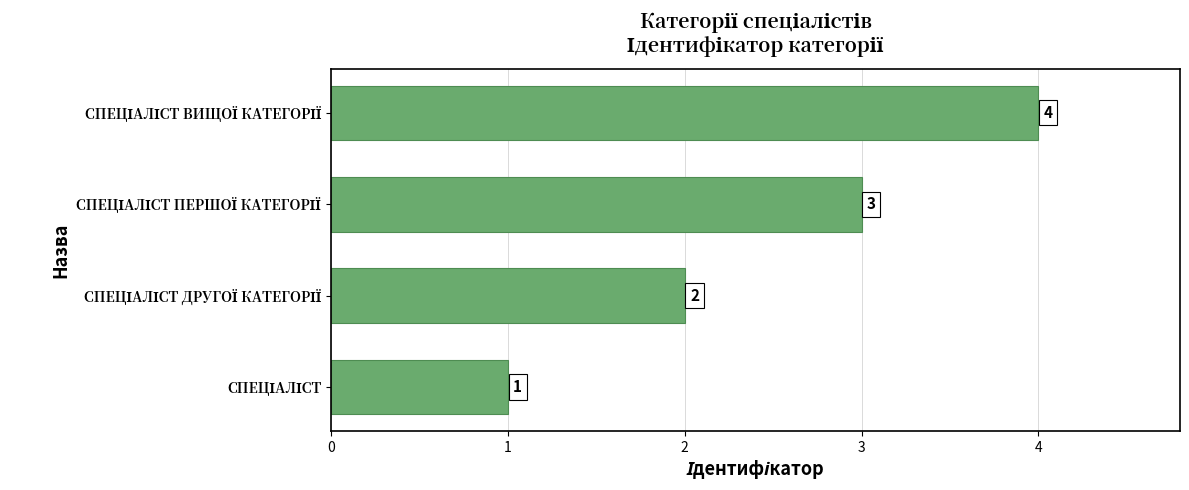

How many values are between 2 and 4?

3